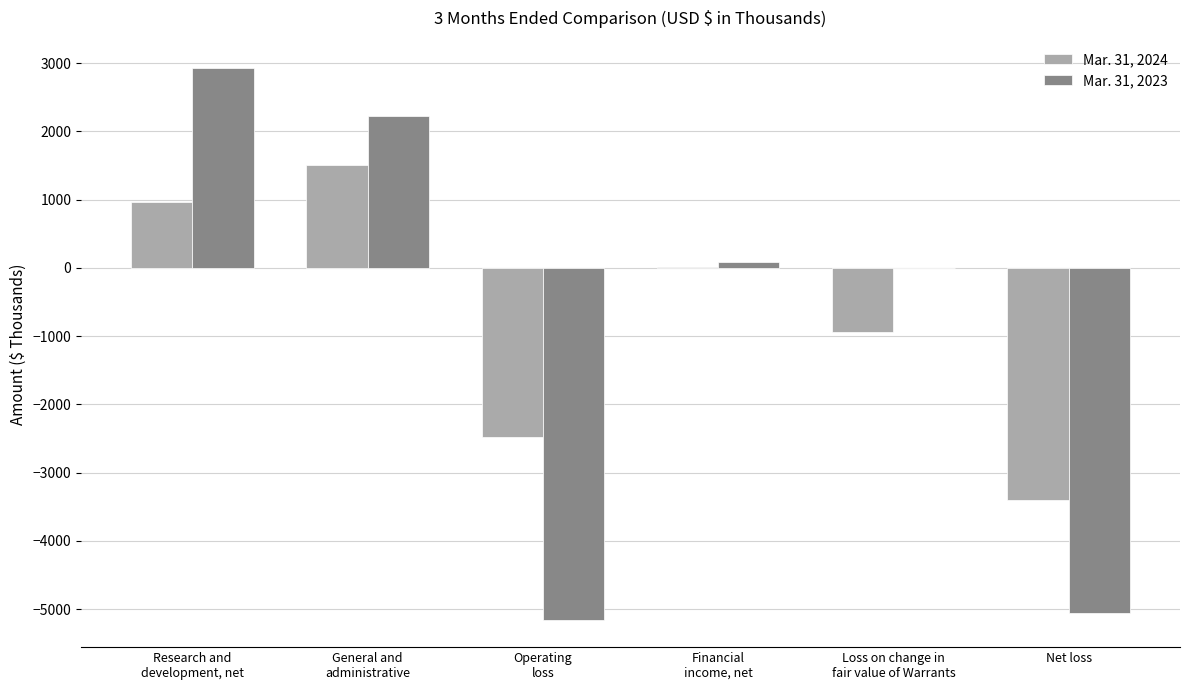

What is the sum of all Mar. 31, 2024 values?

-4328